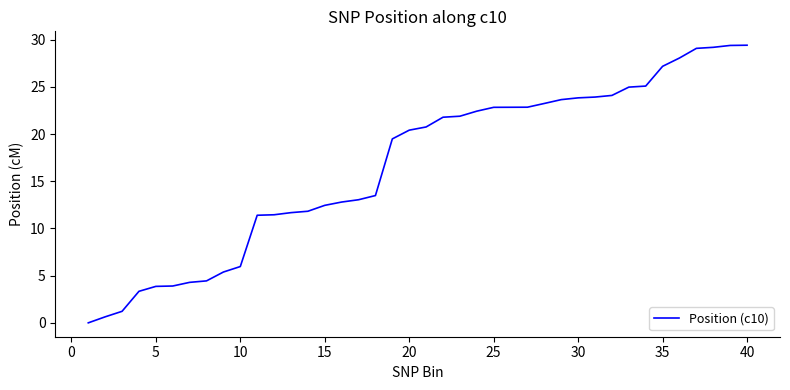

What is the maximum value shown in the chart?

29.4